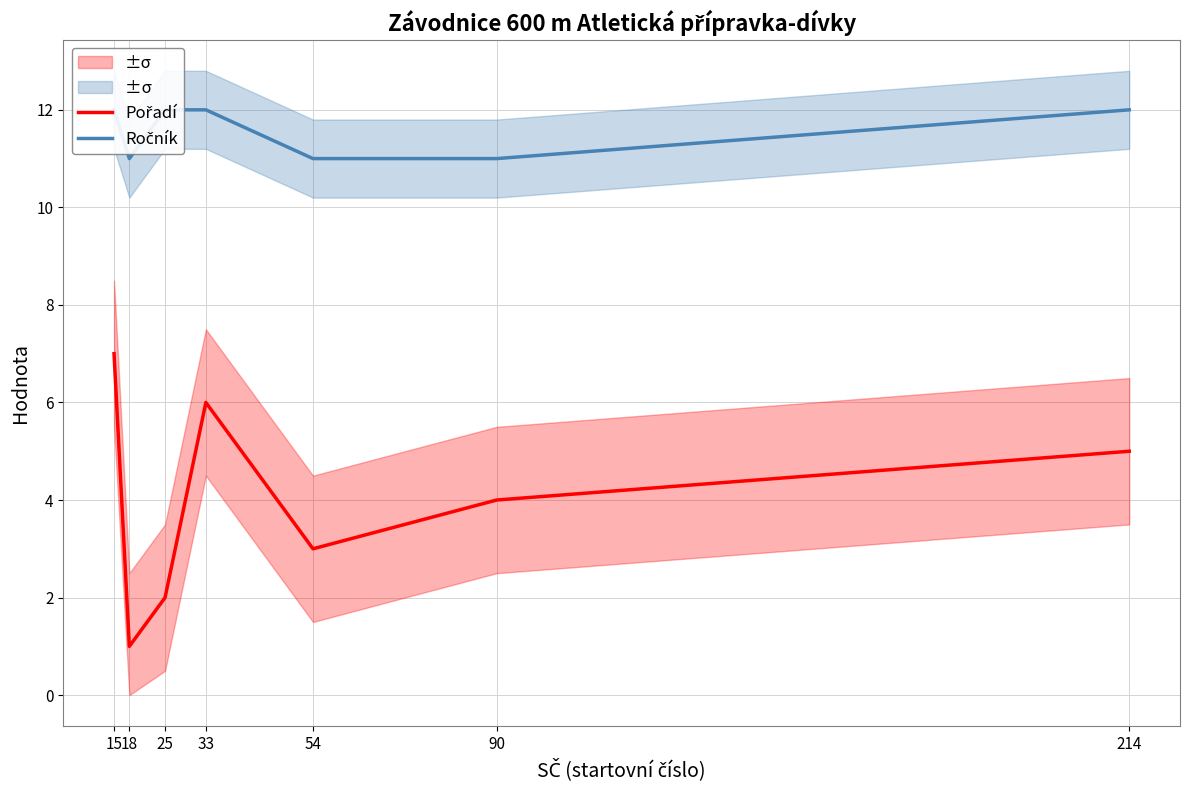

What is the value of the Pořadí point at the 7th from the left?

5